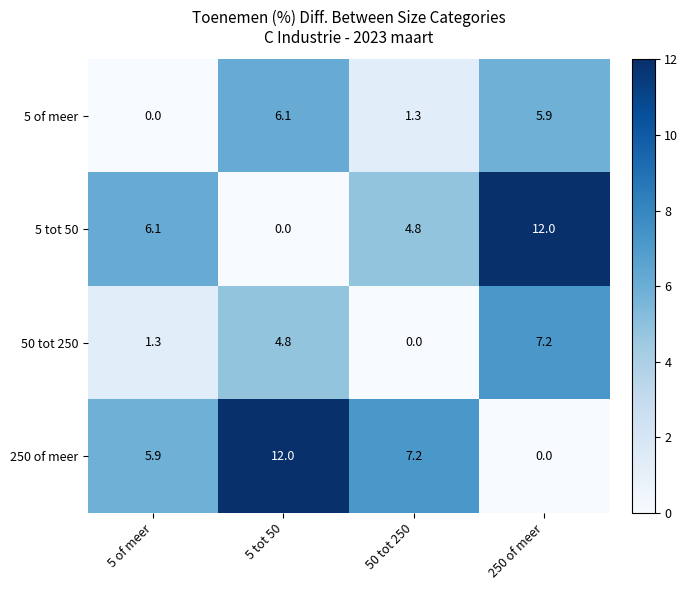

What is the difference between the highest and lowest values at 5 of meer?

6.1